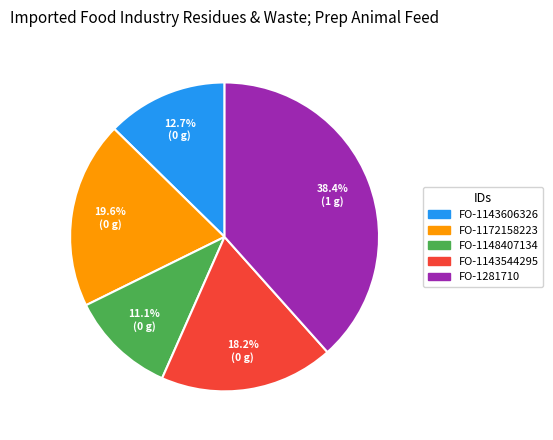

Which category has the biggest portion of the pie?

FO-1281710